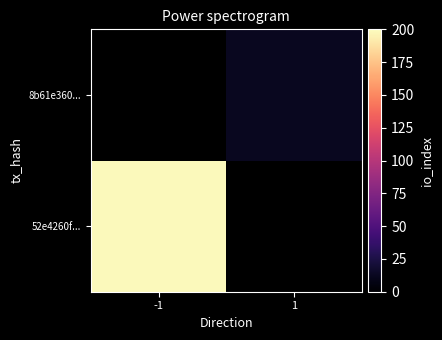

At which label does 52e4260f... reach its minimum?

-1